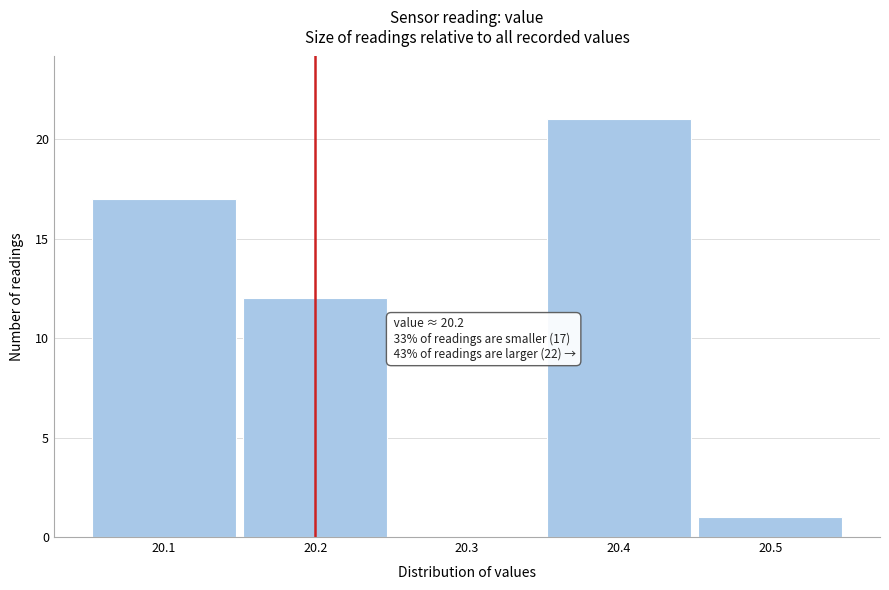

Over which range of the x-axis is the bar tallest?

20.35 to 20.45